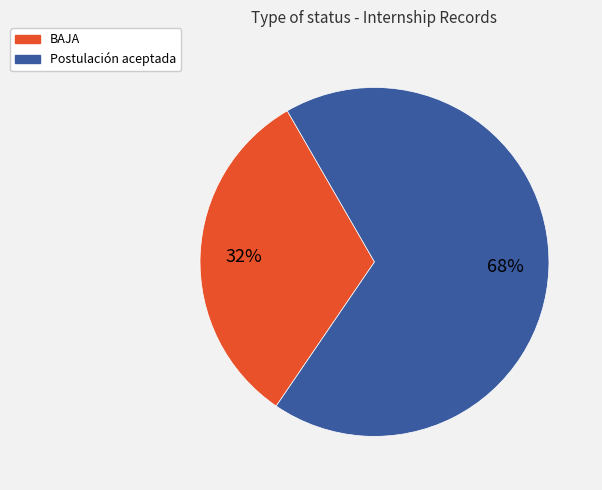

Is the sum of BAJA and Postulación aceptada greater than half?

Yes